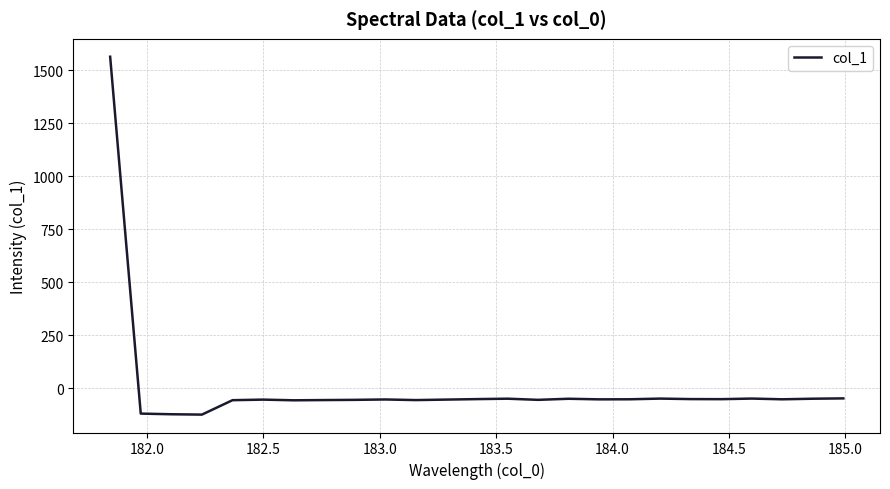

True or false: there are more than 2 points higher than both neighbors.

True